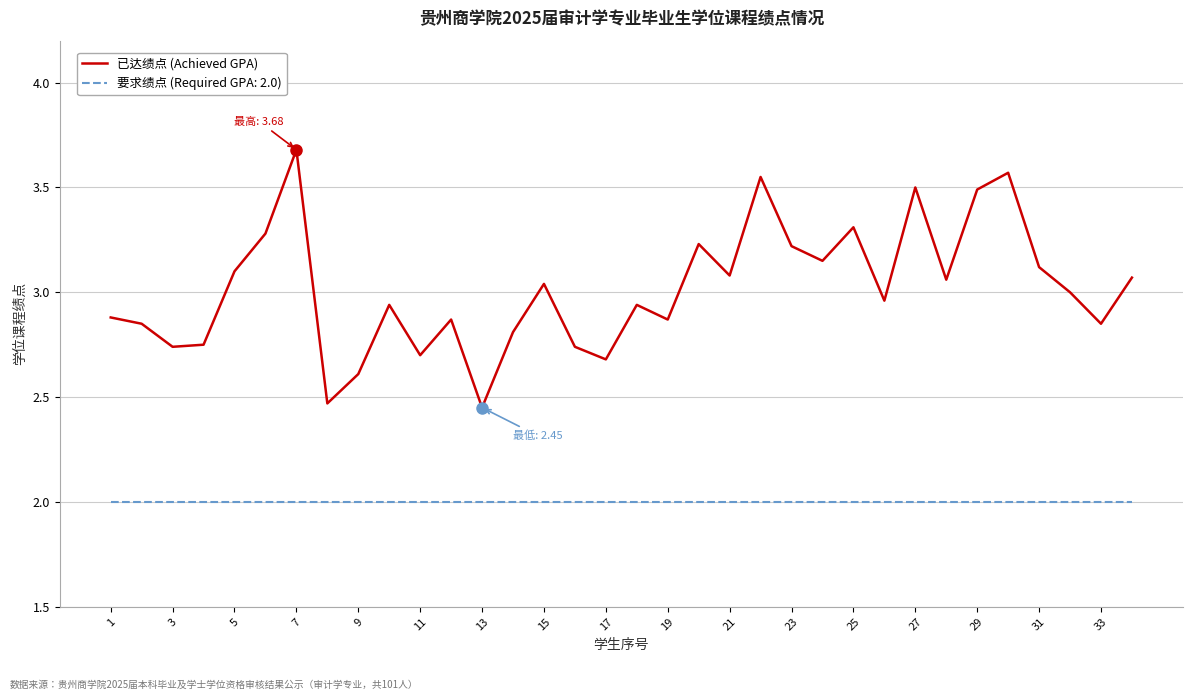

What is the maximum value shown in the chart?

3.7